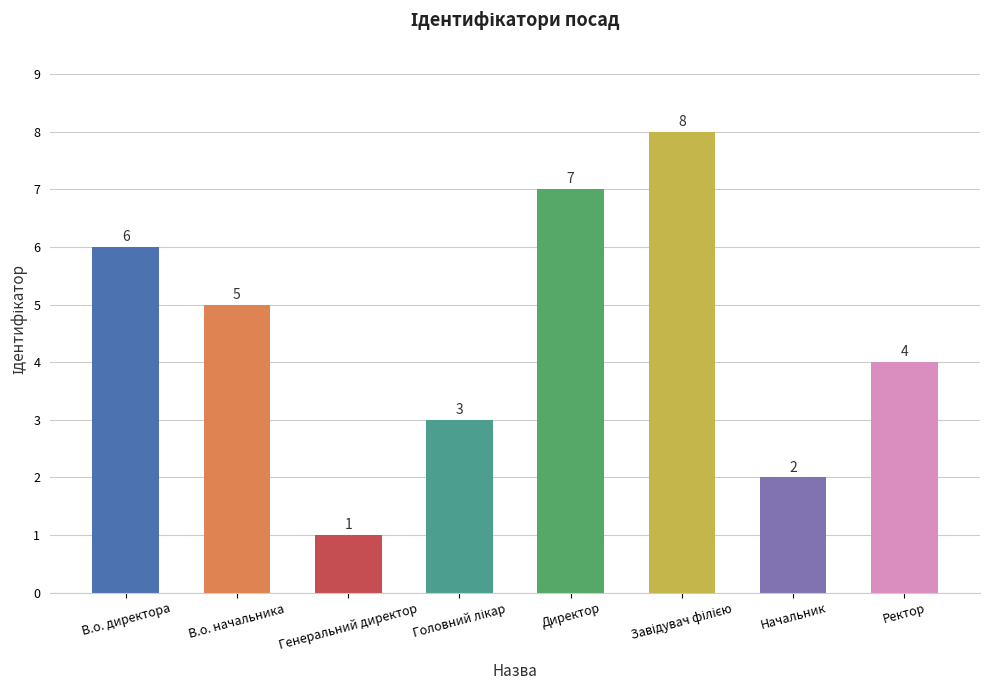

What is the label of the 8th bar from the right?

В.о. директора